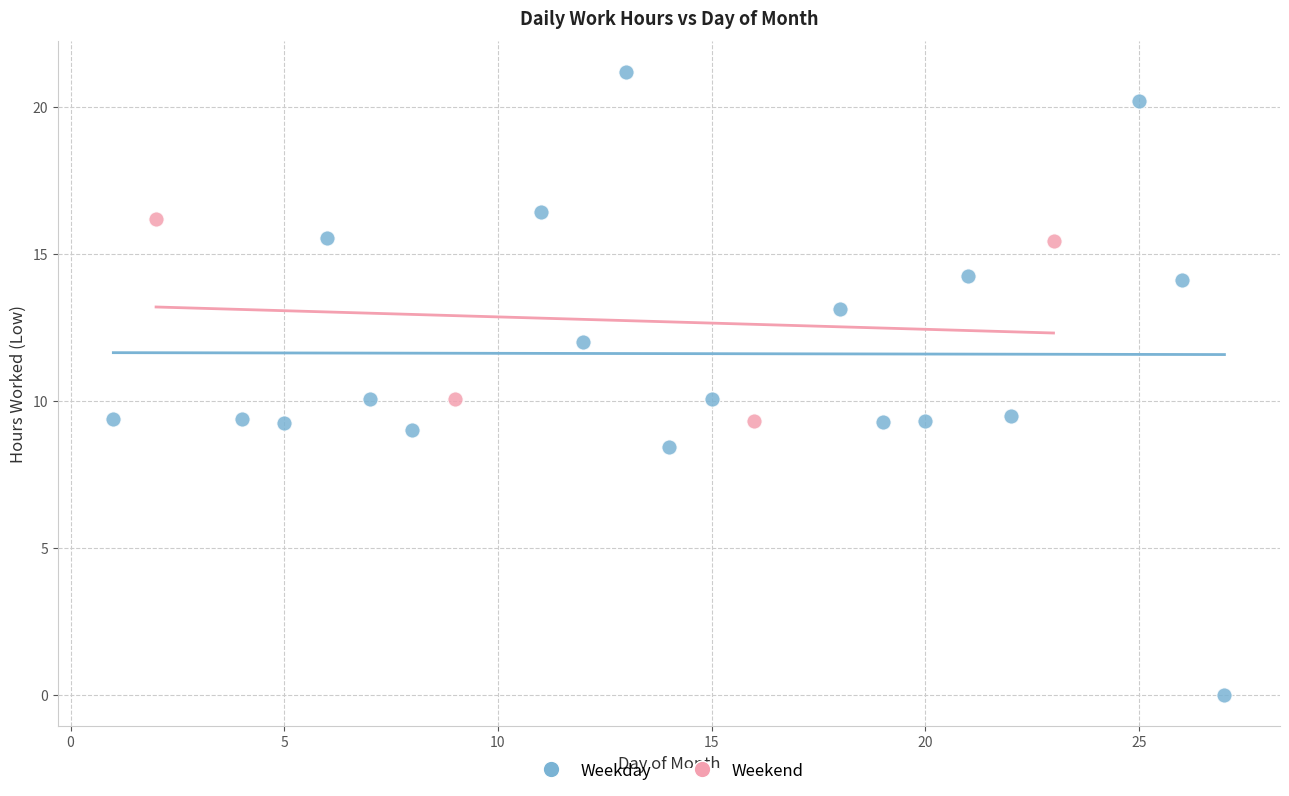

Which series has the largest Y range (max minus min)?

Weekday